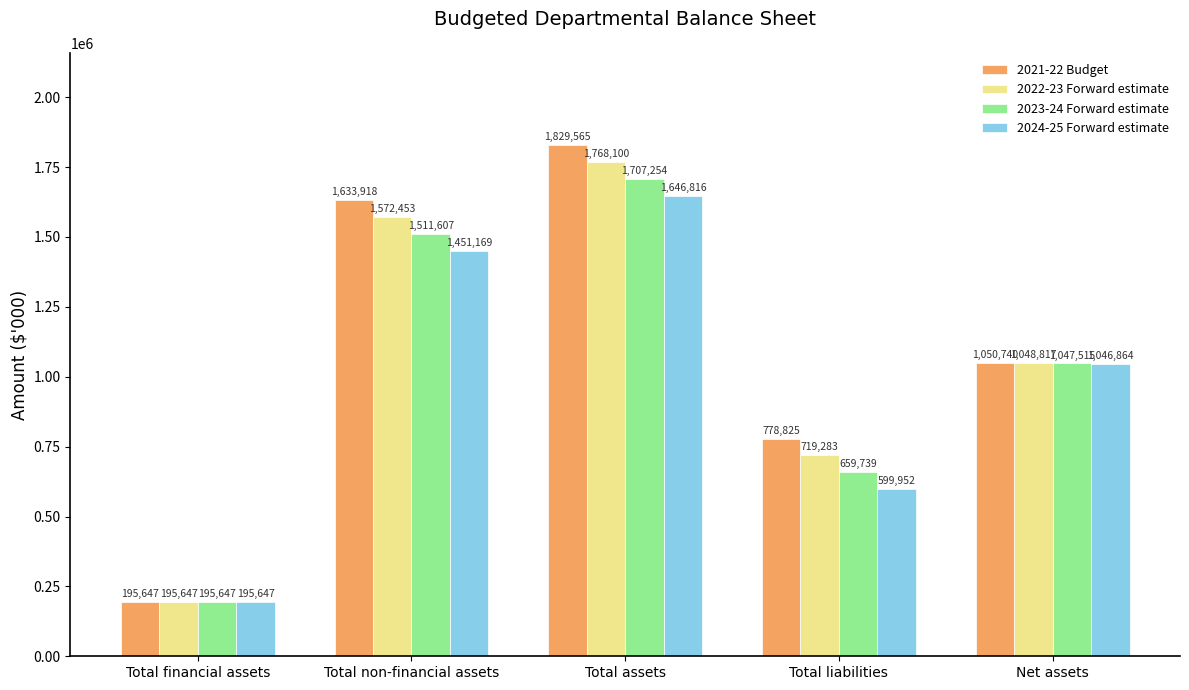

Rank the series by their average value, from lowest to highest.

2024-25 Forward estimate, 2023-24 Forward estimate, 2022-23 Forward estimate, 2021-22 Budget